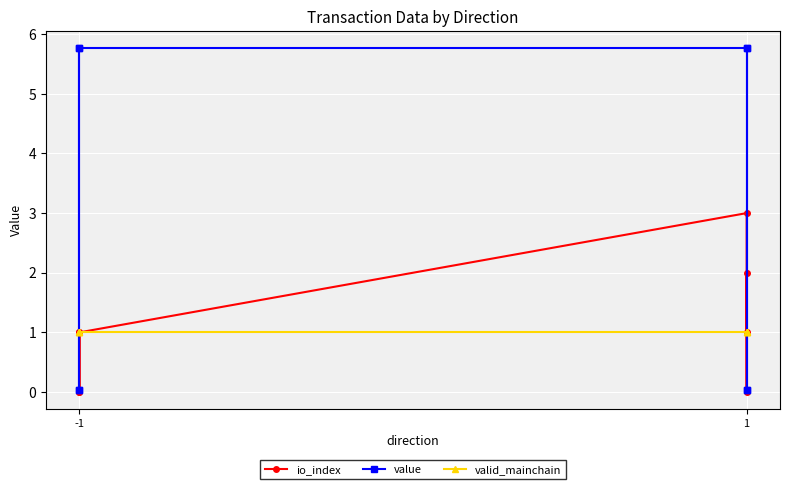

Between 4 and 6, which series saw the biggest shift?

value